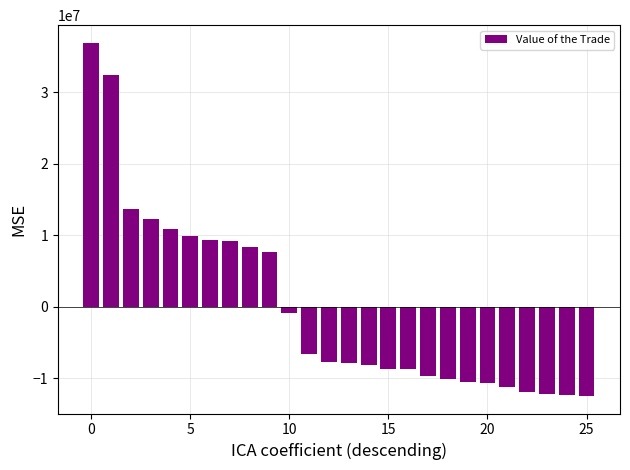

What is the difference between the maximum and minimum values?

49378598.1